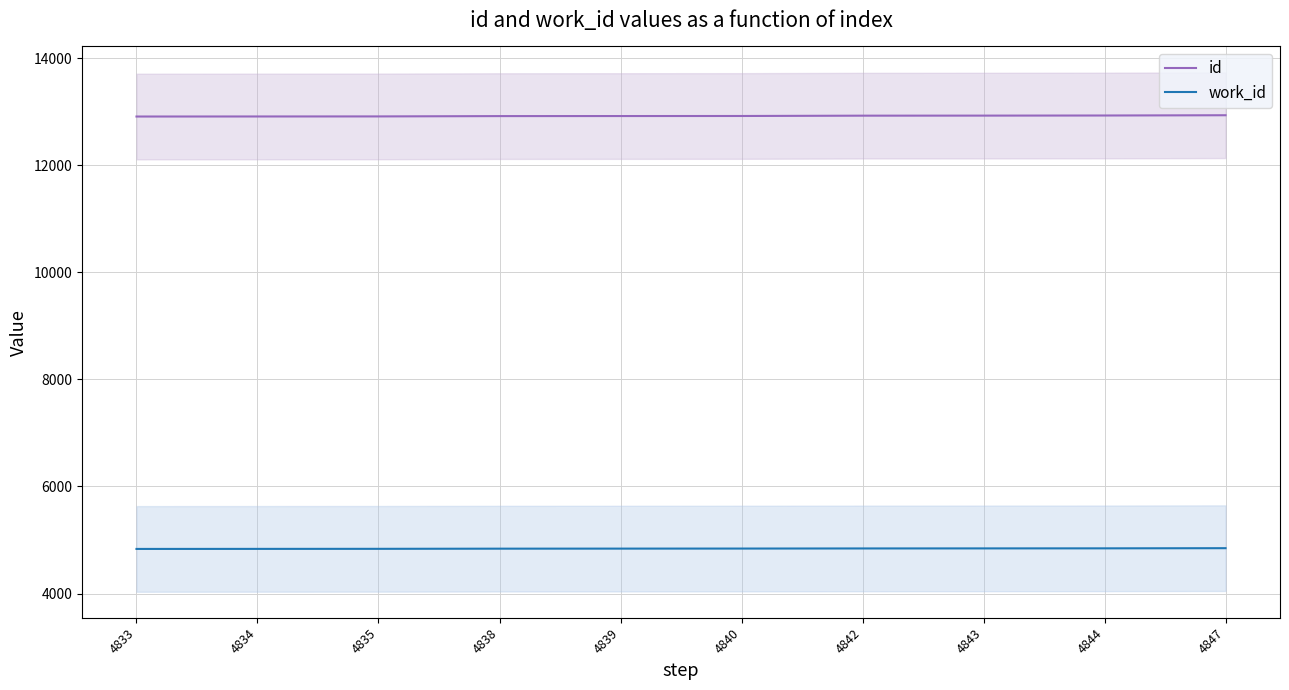

Rank the series at 4843 from highest to lowest value.

id, work_id